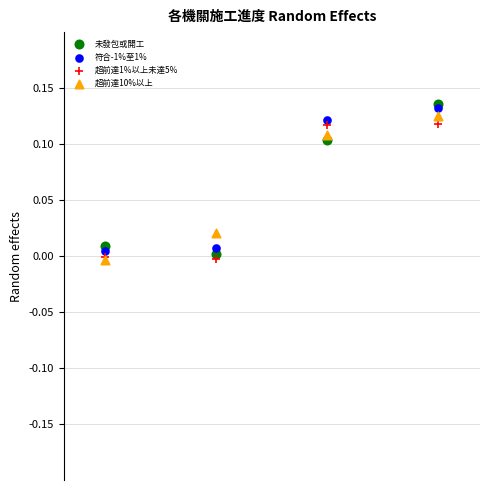

What are all the series names shown in the legend?

未發包或開工, 符合-1%至1%, 超前達1%以上未達5%, 超前達10%以上